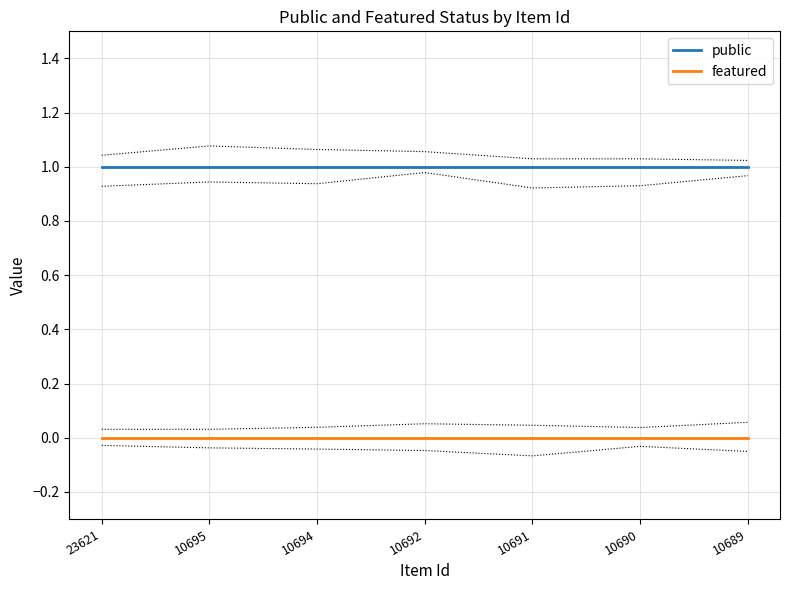

Between 23621 and 10689, which series saw the biggest shift?

public